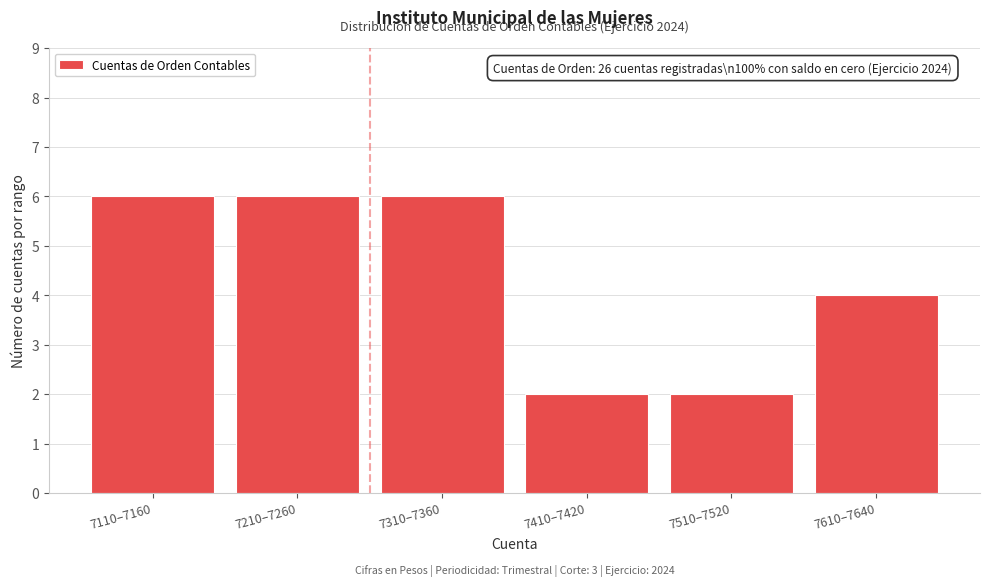

Reading left to right, list all the values displayed in this chart.

7110–7160=6	7210–7260=6	7310–7360=6	7410–7420=2	7510–7520=2	7610–7640=4